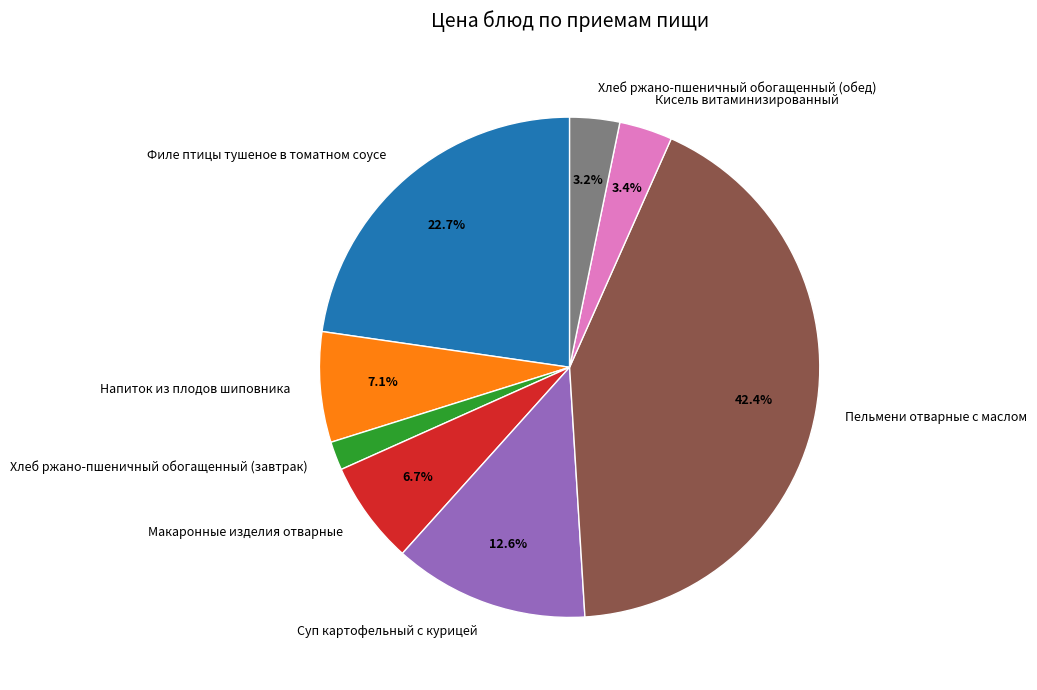

What is the largest slice in the pie chart?

Пельмени отварные с маслом